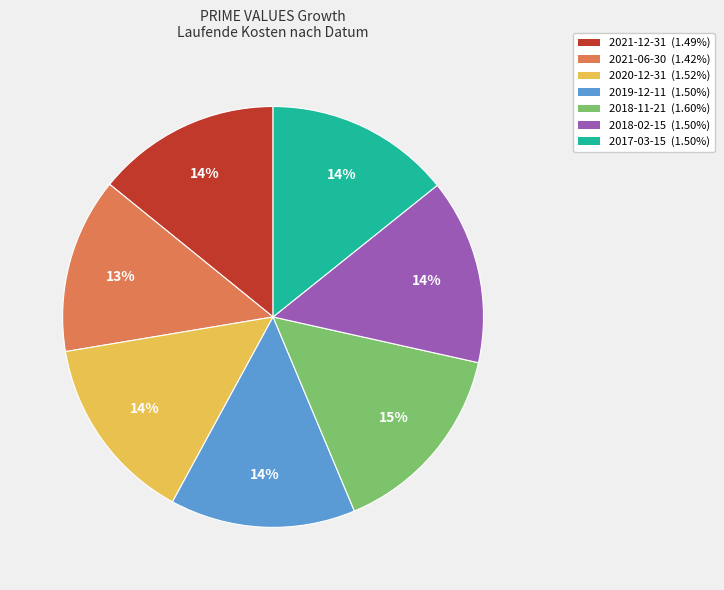

Which slice is the smallest?

2021-06-30